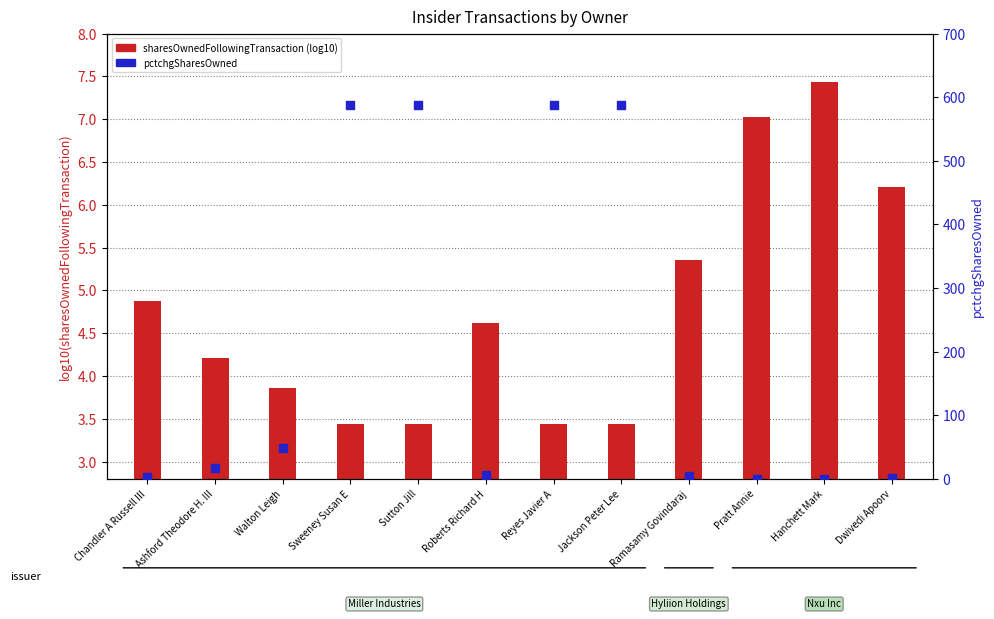

What is the total value across all series at Chandler A Russell III?

7.9